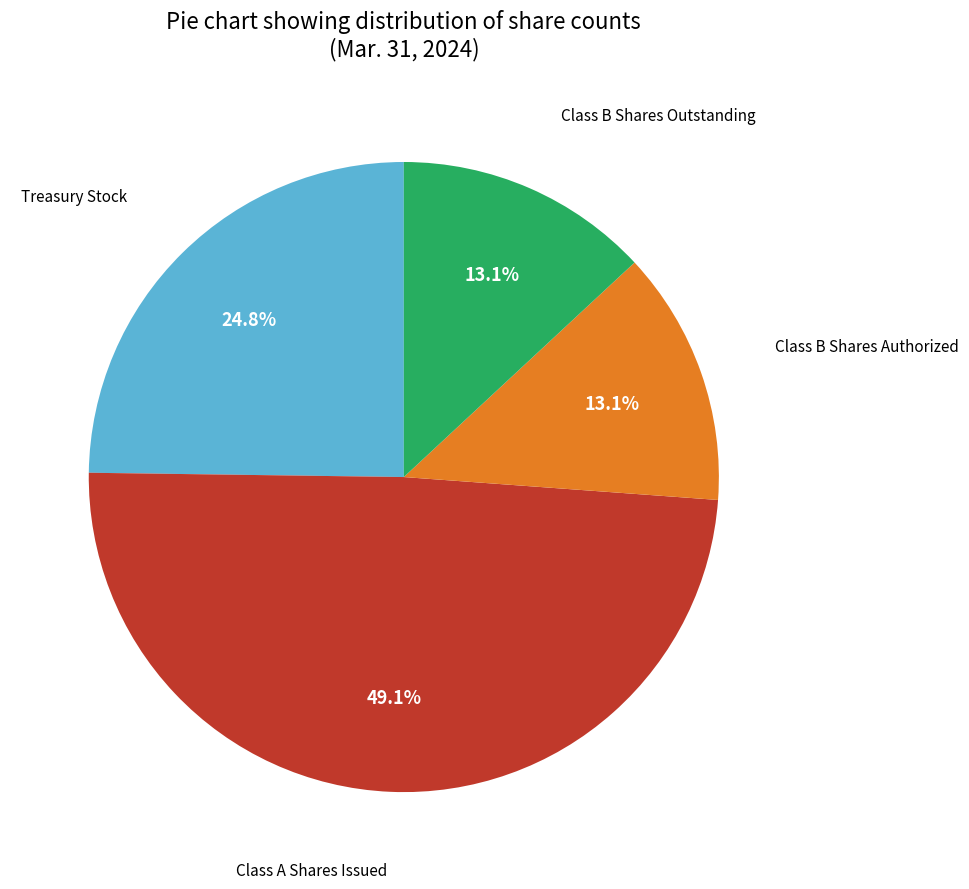

Is Treasury Stock the majority of the pie?

No